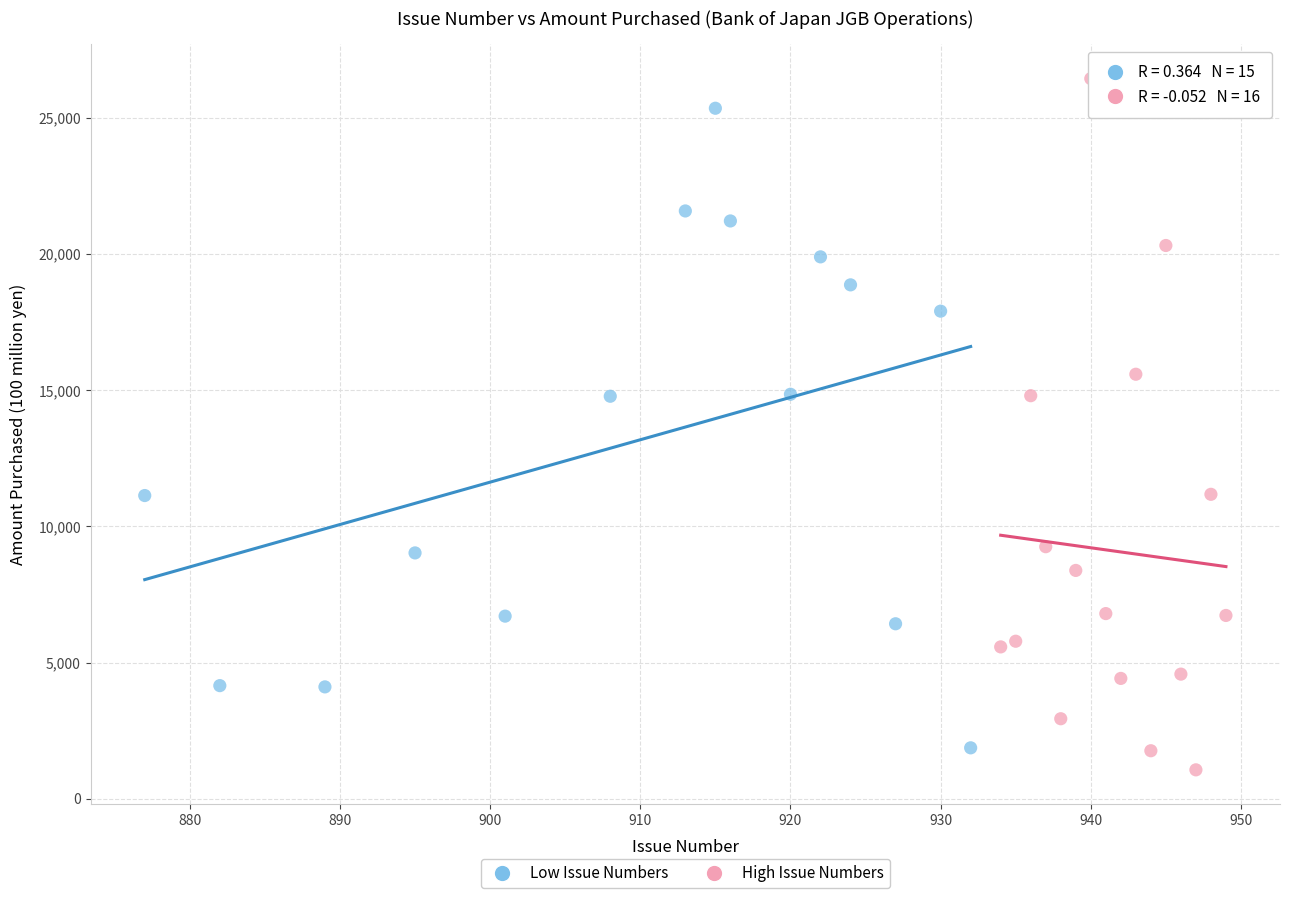

Which series has the widest spread of Y values?

High Issue Numbers